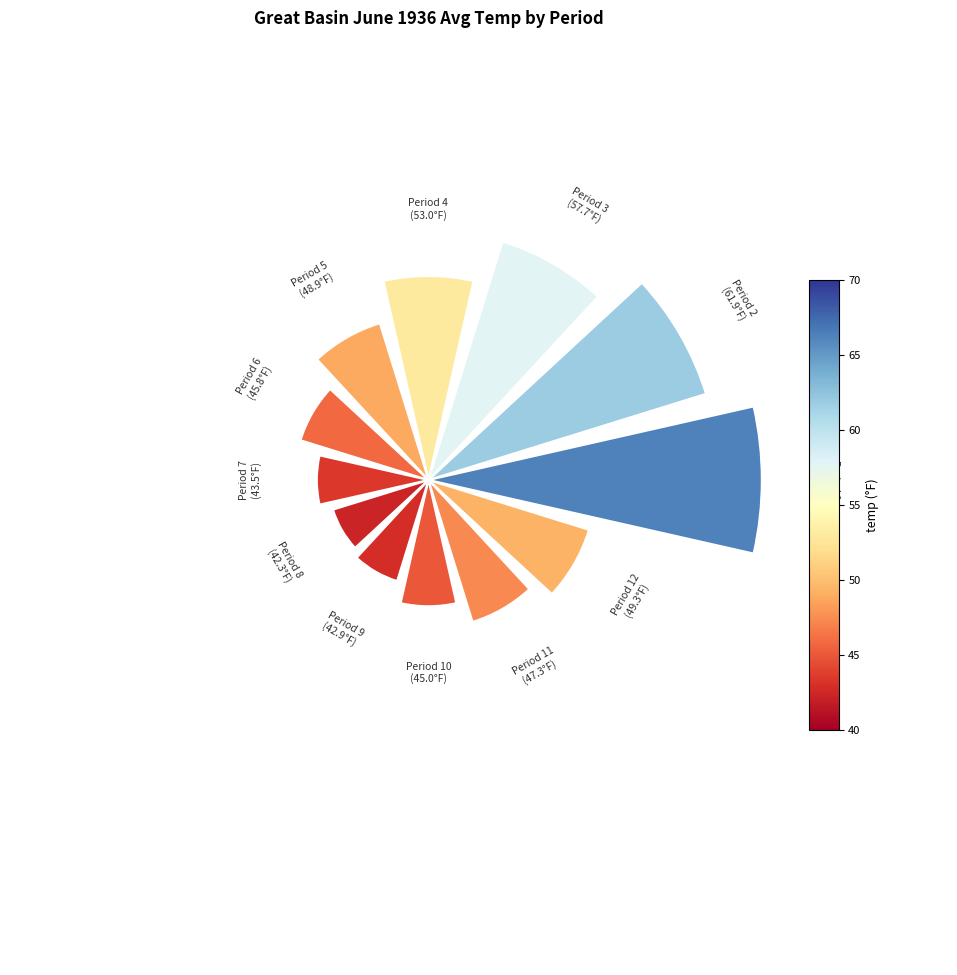

What percentage is NOT represented by Period 12?

92.1%